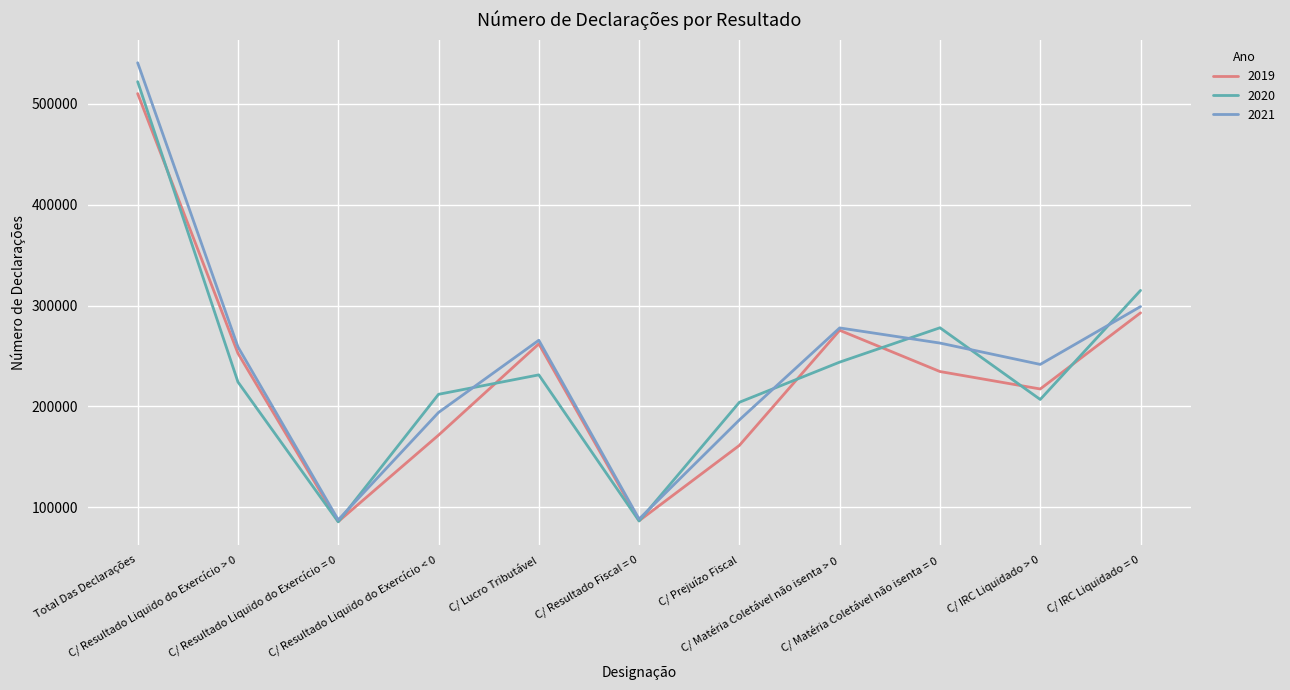

What is the maximum value for 2019?

510158